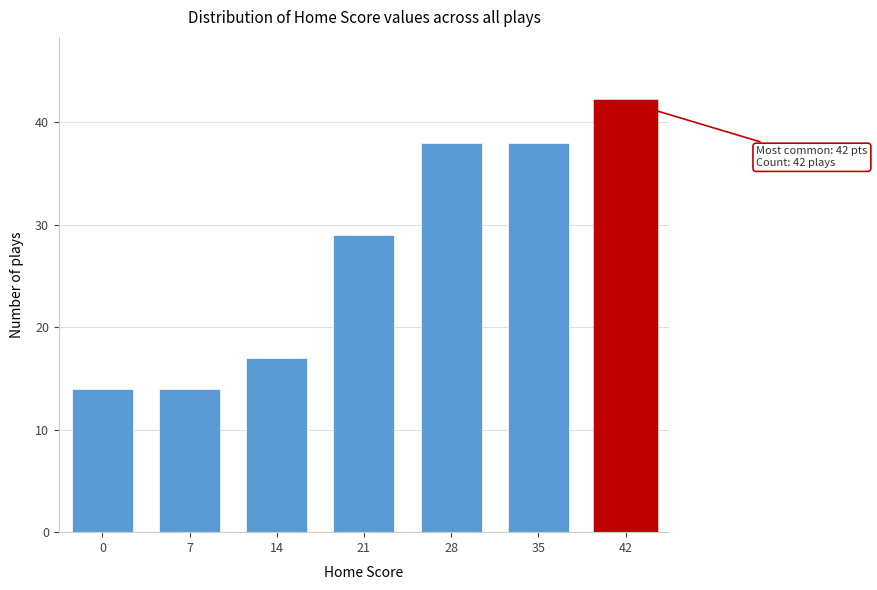

Reading left to right, extract all data points from this chart.

14	14	17	29	38	38	42